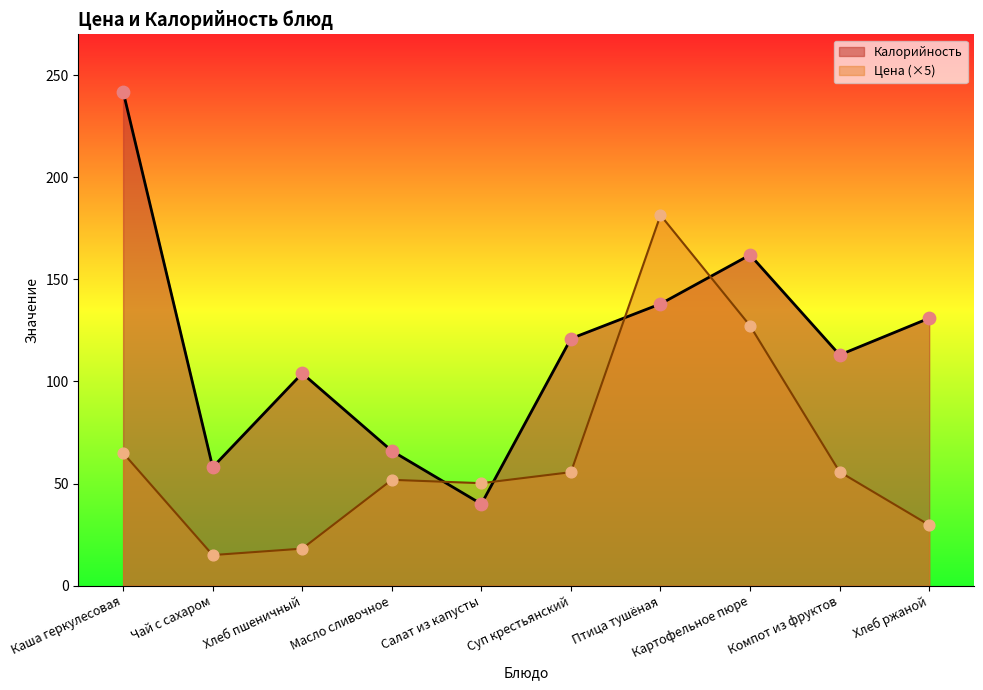

Which series contains the lowest Y value?

Цена